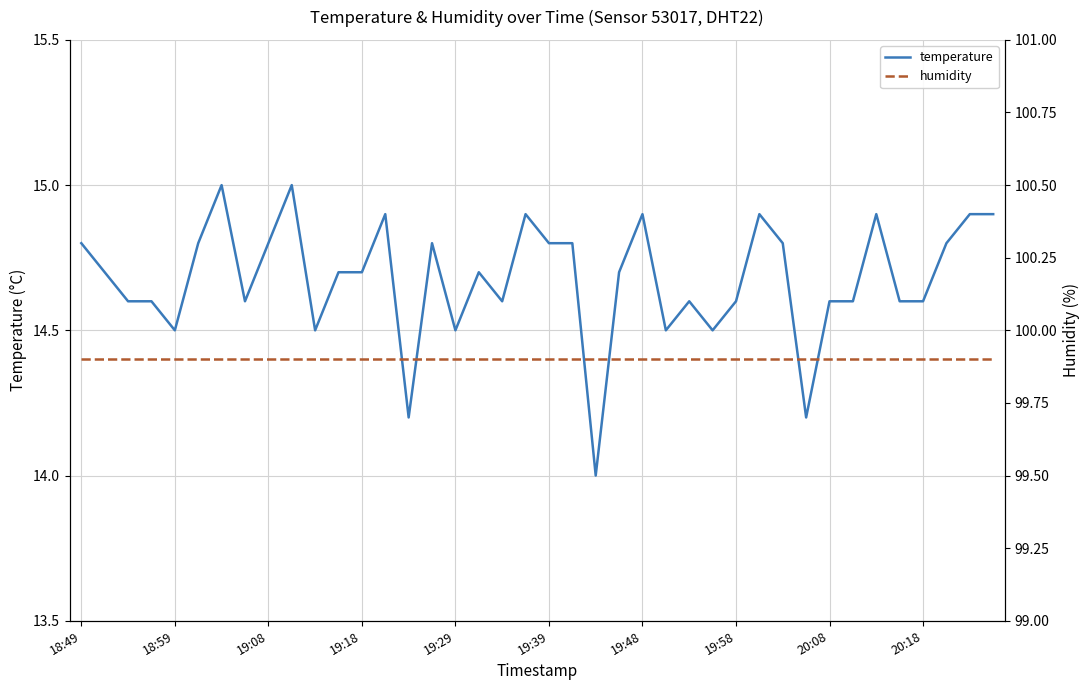

What are all the series names shown in the legend?

temperature, humidity